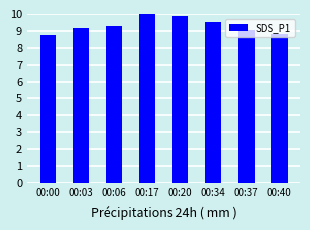

Are the bars horizontal?

No